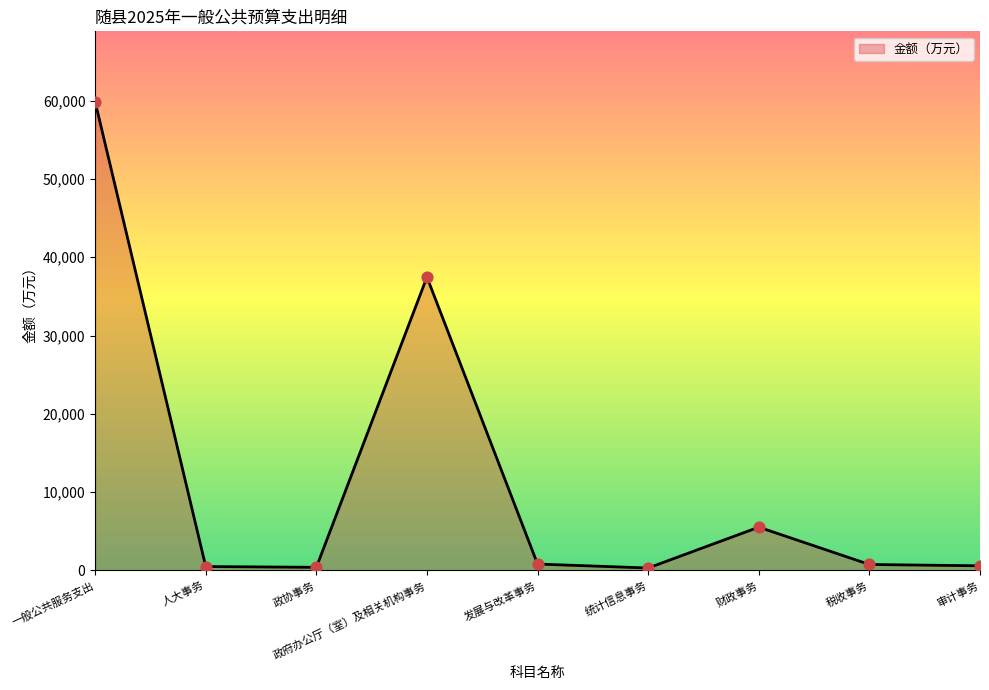

What is the difference between the maximum and minimum values?

59548